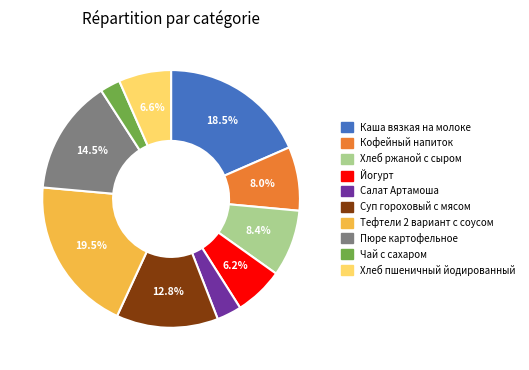

What portion of the pie excludes Пюре картофельное?

85.5%